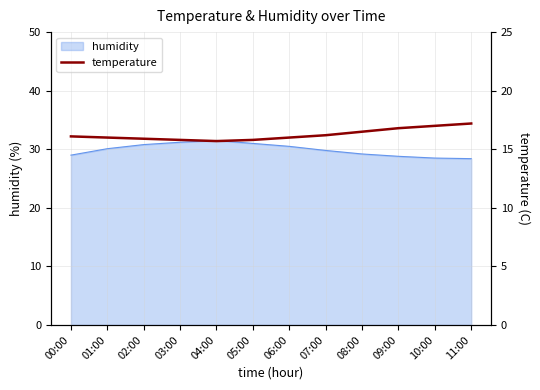

Count the number of values greater than 16.

6